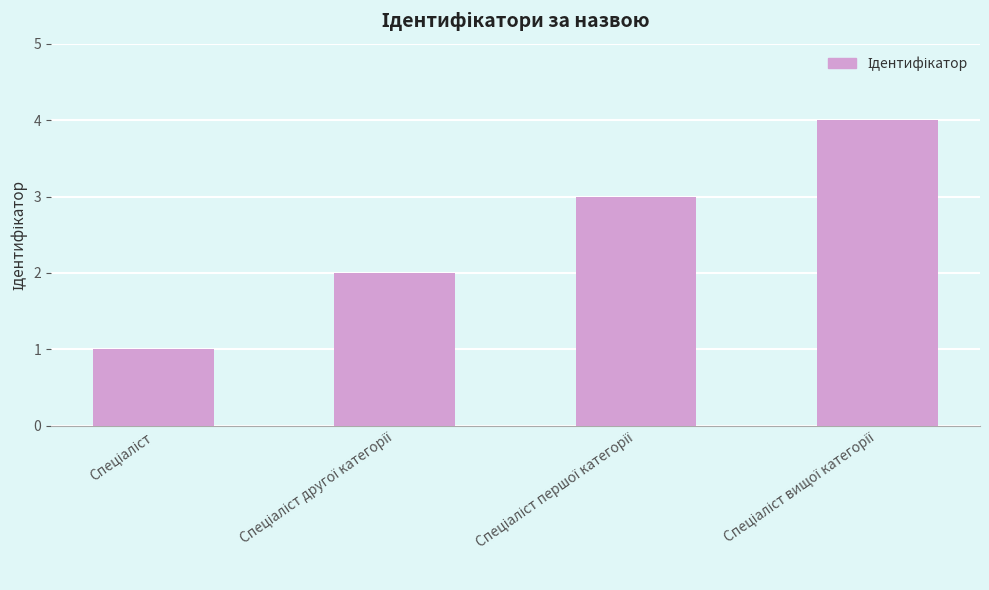

What is the minimum value shown in the chart?

1